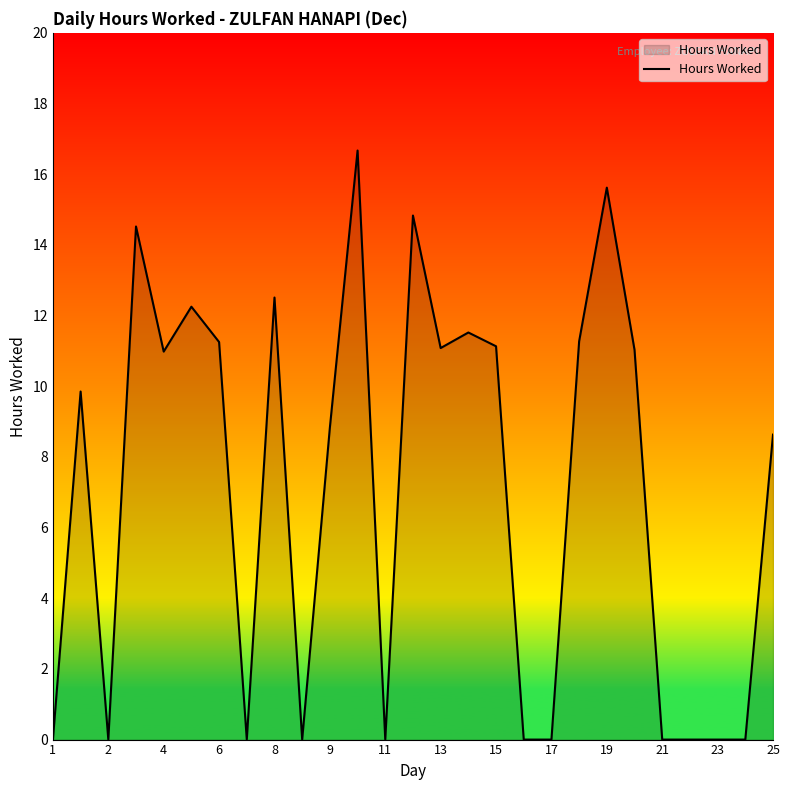

What is the difference between the maximum and minimum values?

16.7